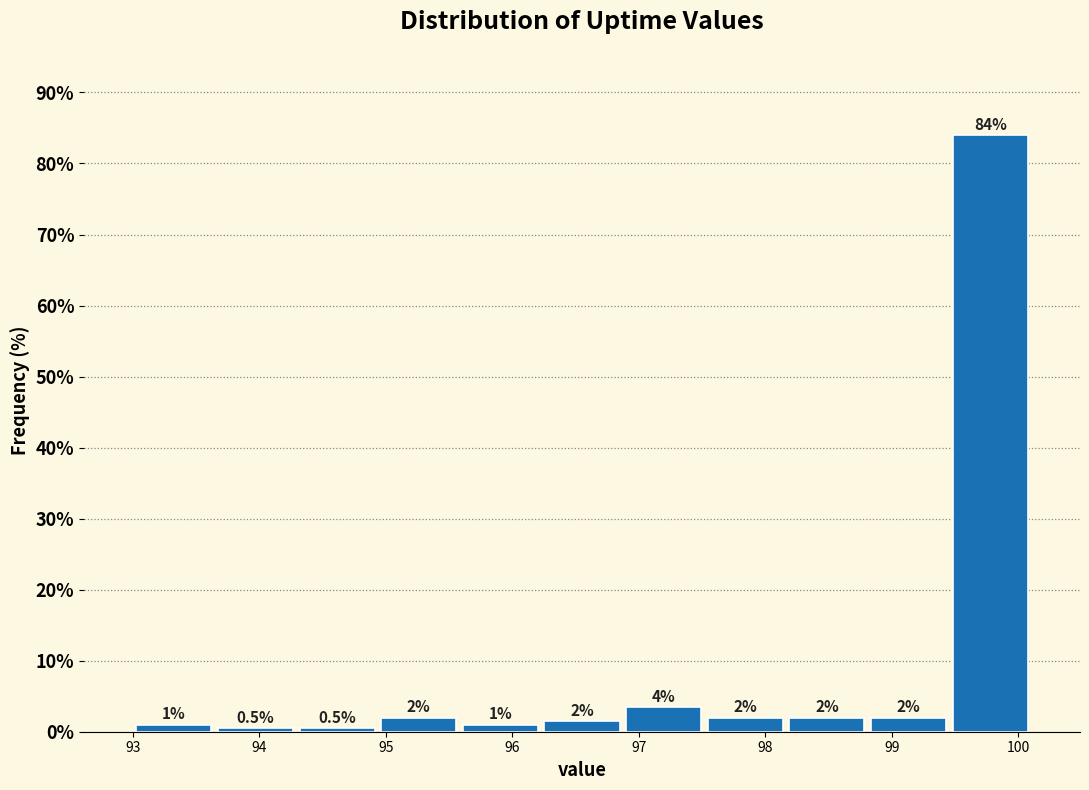

Over which range of the x-axis is the bar tallest?

99.5 to 100.1